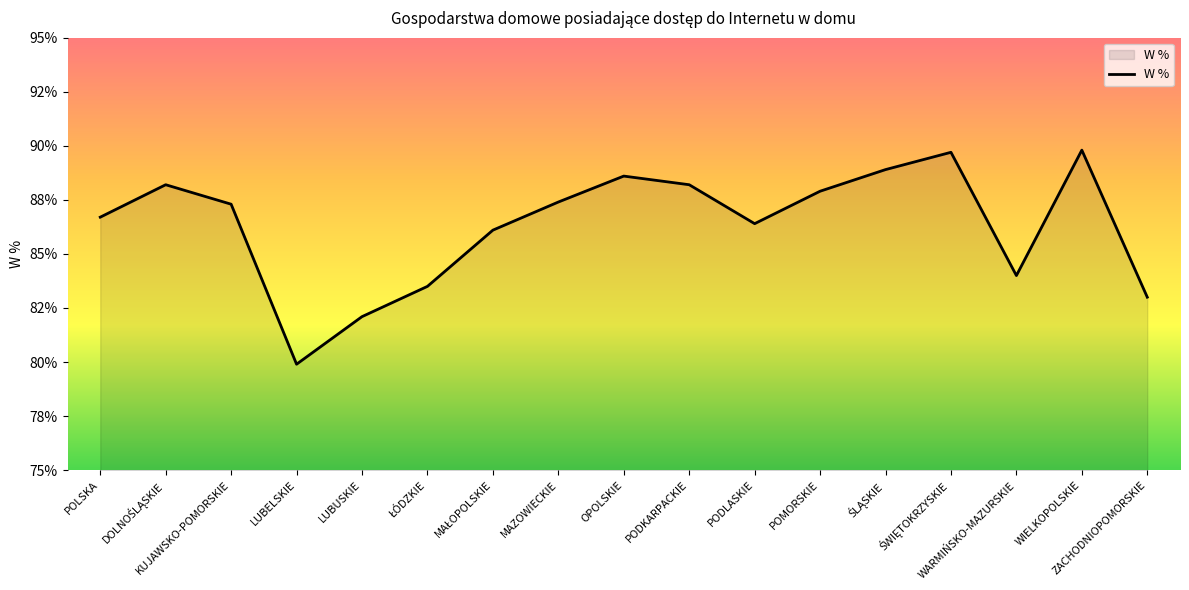

How many data points are above 87?

9